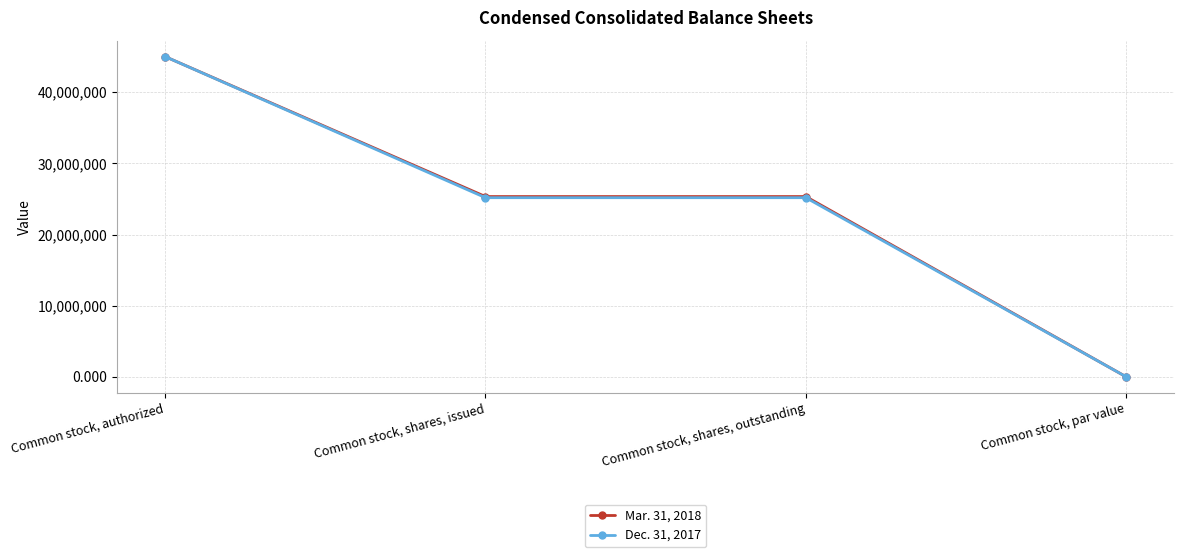

What is the spread (max minus min) of values at Common stock, shares, issued?

159130.0